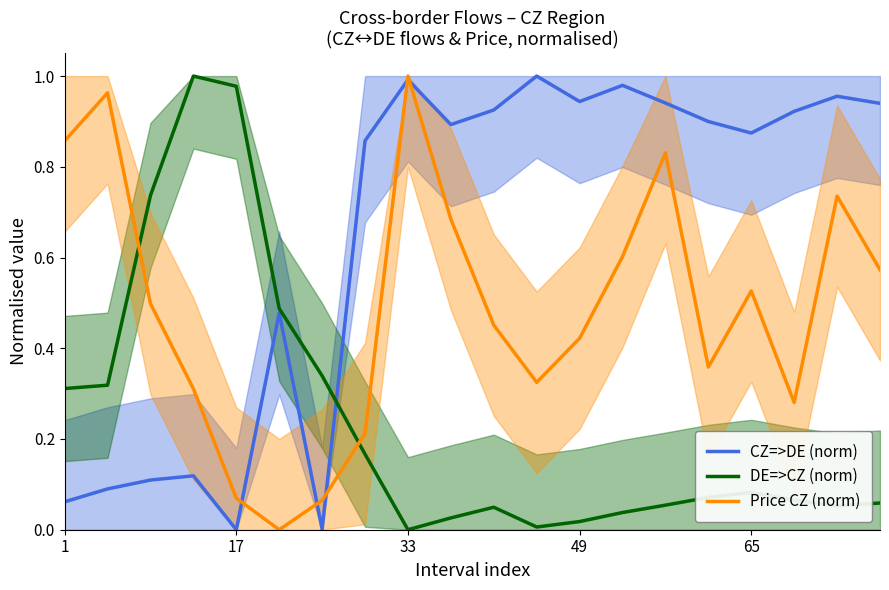

What are all the series names shown in the legend?

CZ=>DE (norm), DE=>CZ (norm), Price CZ (norm)